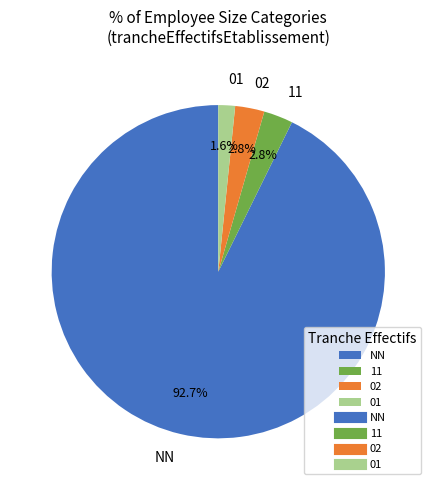

To the nearest percent, what portion does 11 represent?

3%